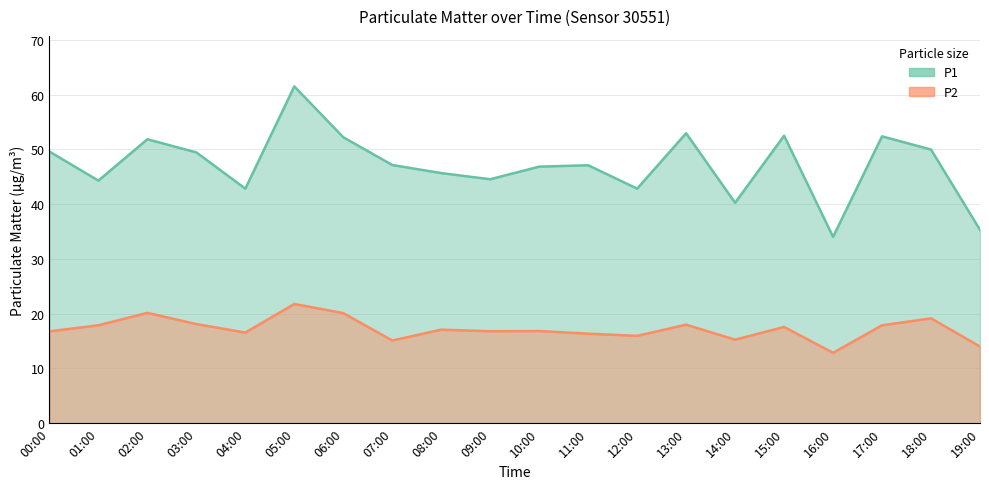

True or false: P2 and P1 intersect in this chart.

False